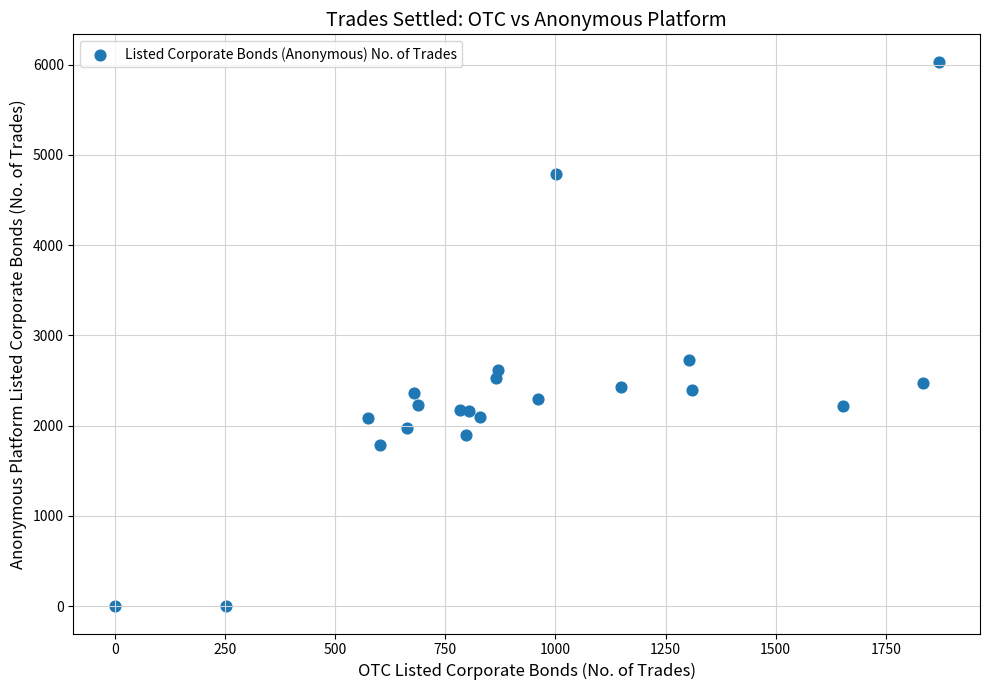

What is the range of X values (max minus min)?

1870